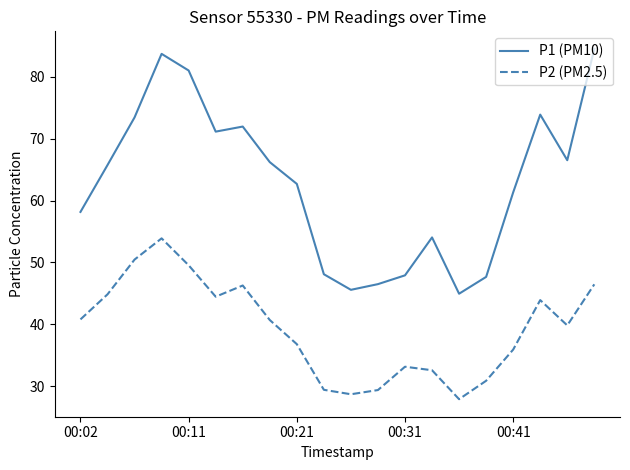

Which series has the widest spread of values?

P1 (PM10)